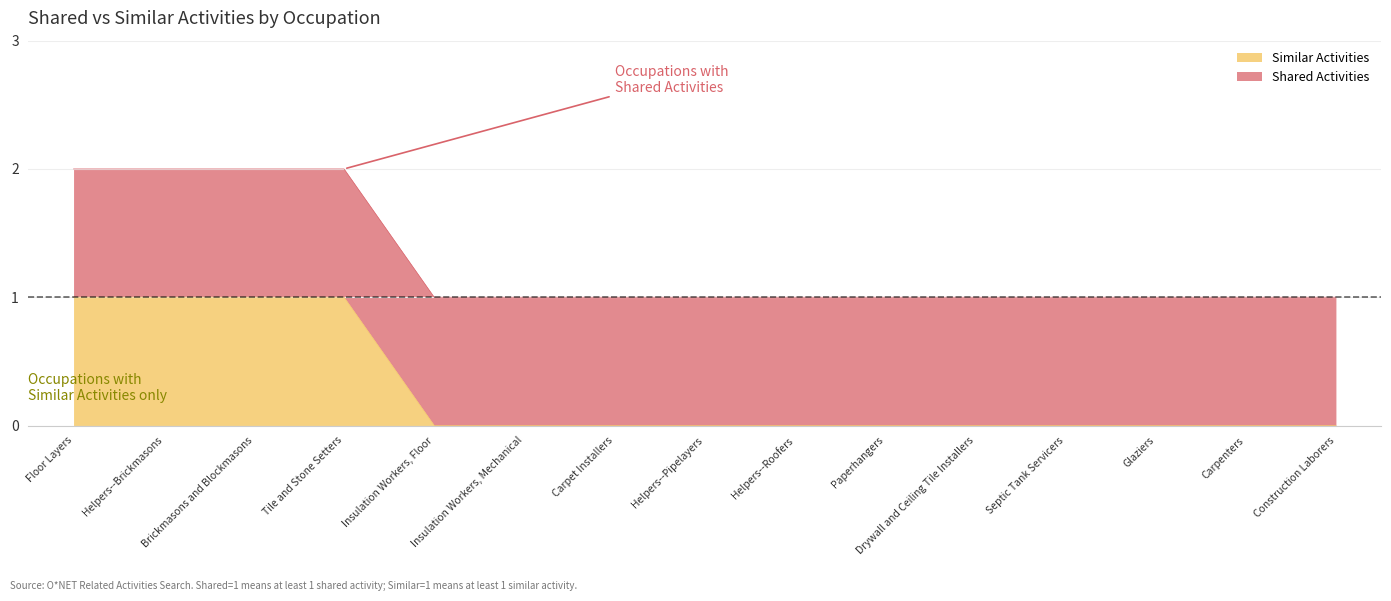

Count the values in the range 0 to 1.

15